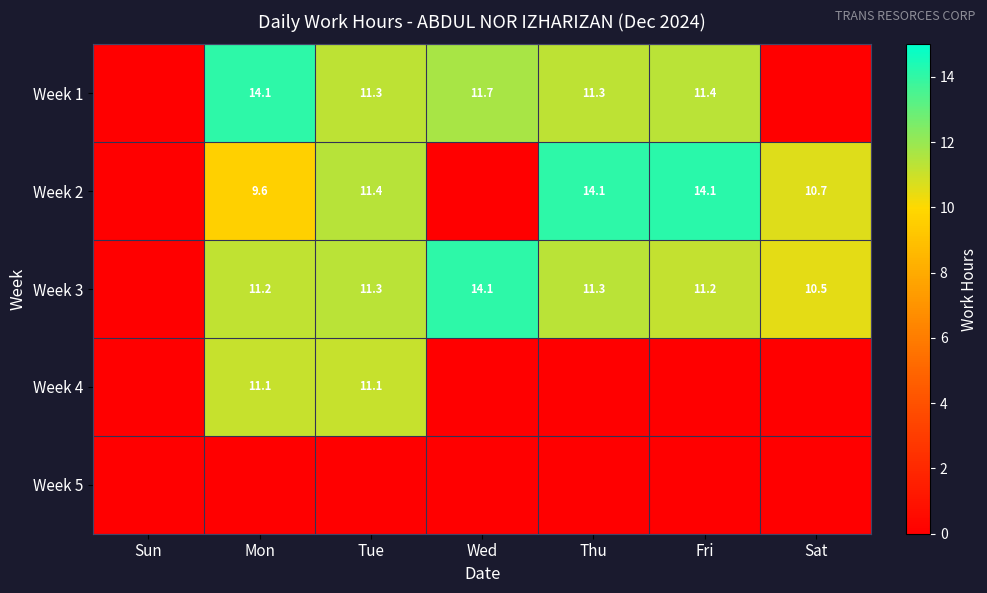

True or false: Week 2 has a value of 3.7 at Fri.

False